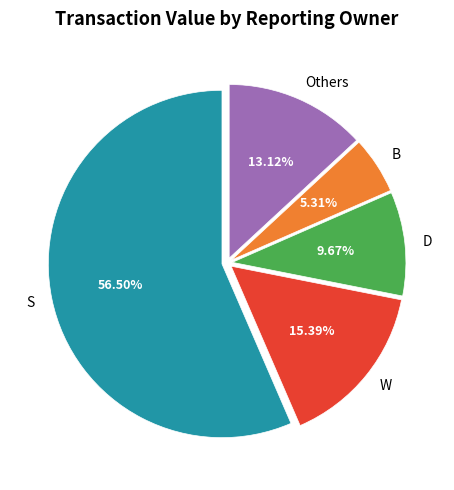

To the nearest percent, what is the average slice percentage?

20%